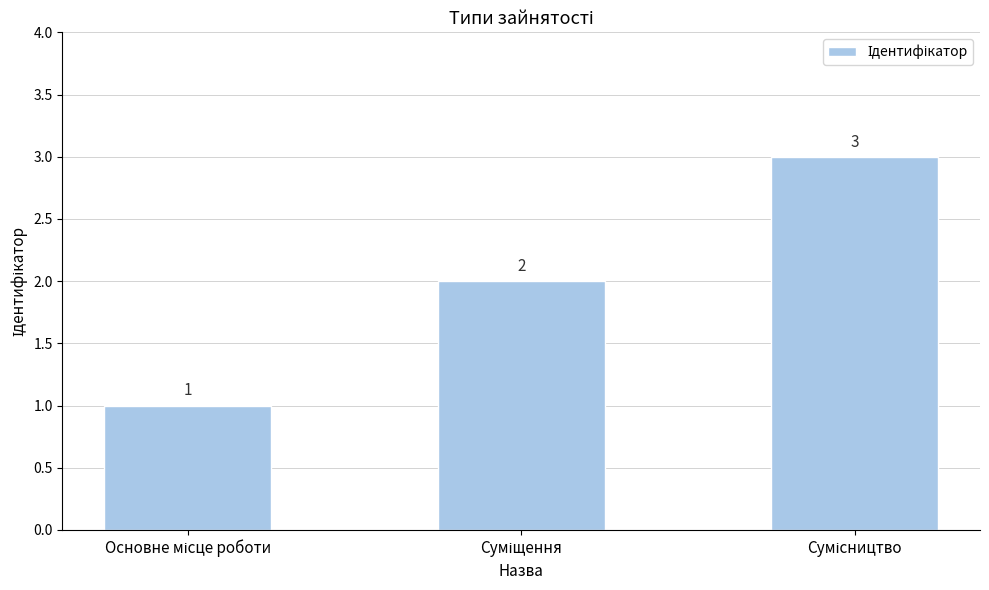

Are the bars horizontal?

No